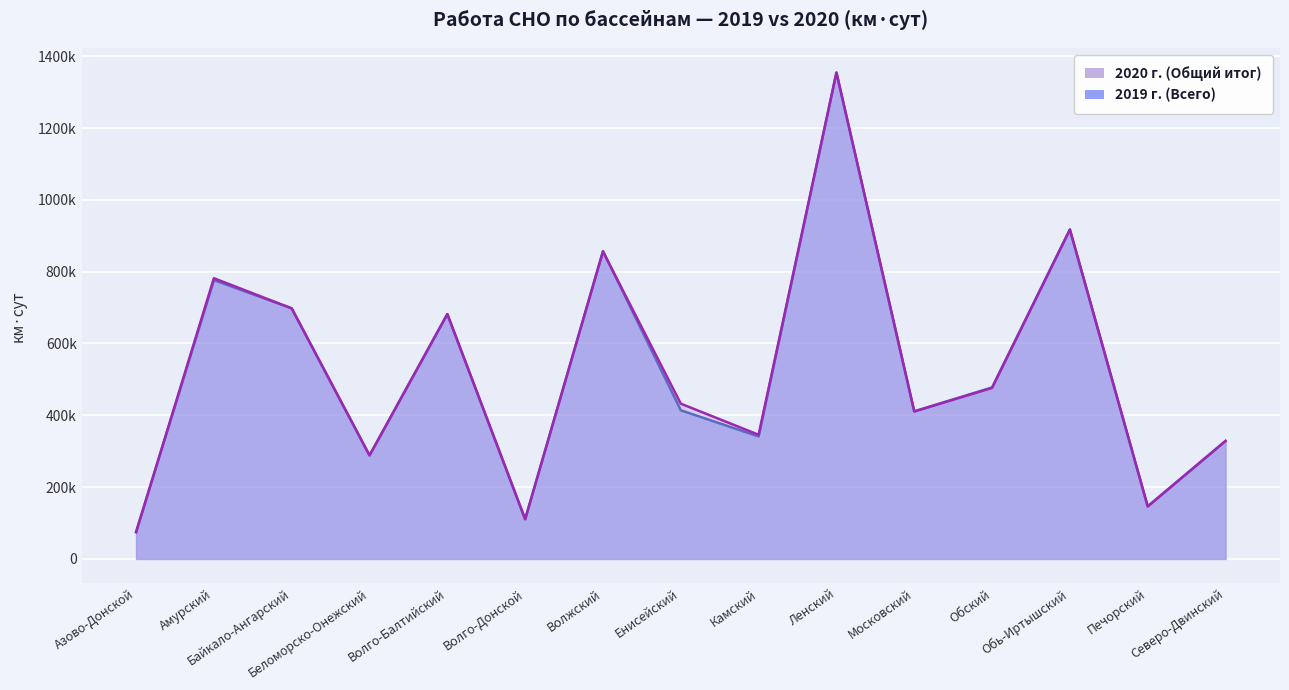

Reading left to right, what are all the values shown in this chart?

2020 г. (Общий итог): 74664.3	781715.0	697753.8	288363.5	681975.6	110573.0	856083.1	432359.0	345775.0	1354443.0	410601.6	476241.0	917103.0	146006.0	328549.0
2019 г. (Всего): 74664.3	776457.0	697753.8	288363.5	681573.6	110573.0	857222.1	413969.0	341102.0	1354443.0	411162.0	477512.0	917503.0	146708.0	328549.0